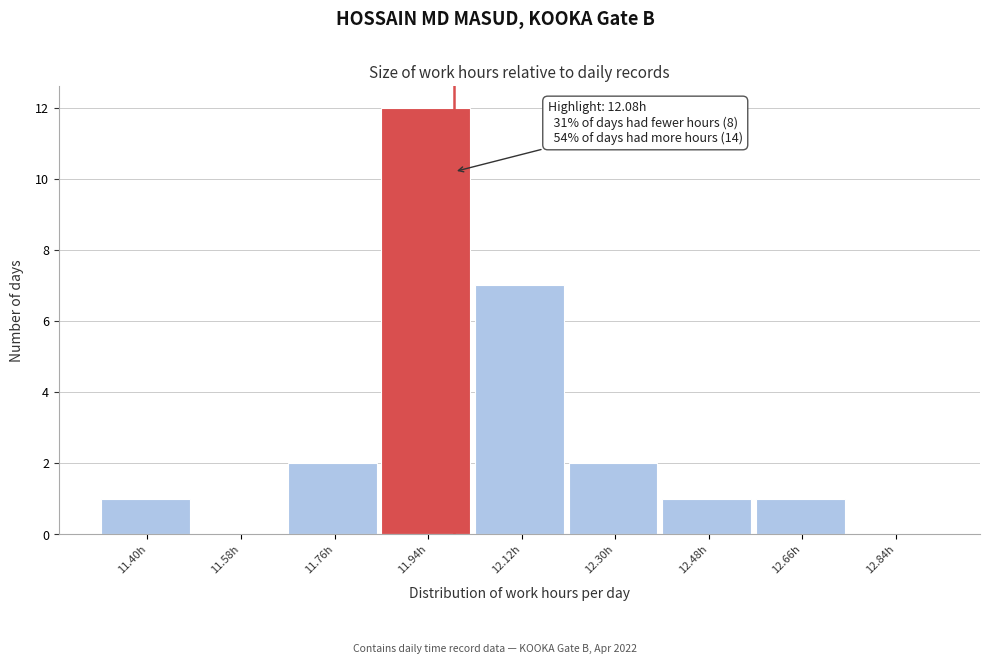

Reading left to right, transcribe all the data shown in this chart.

11.40h=1	11.58h=0	11.76h=2	11.94h=12	12.12h=7	12.30h=2	12.48h=1	12.66h=1	12.84h=0